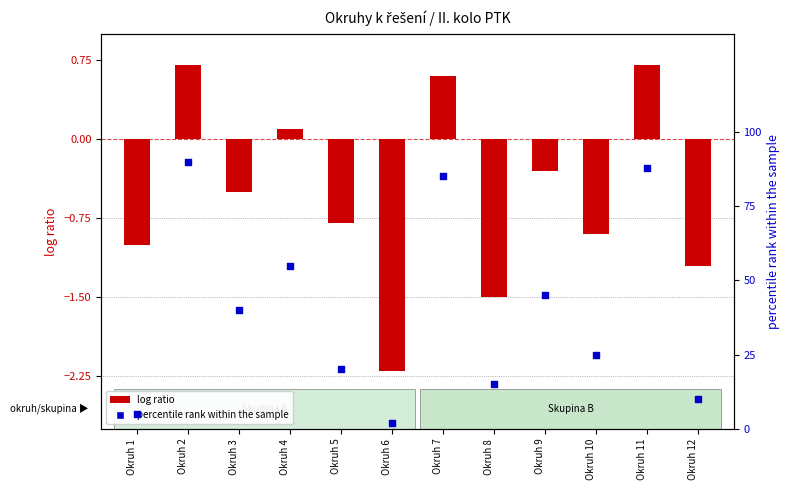

Which series contains the lowest Y value?

log ratio